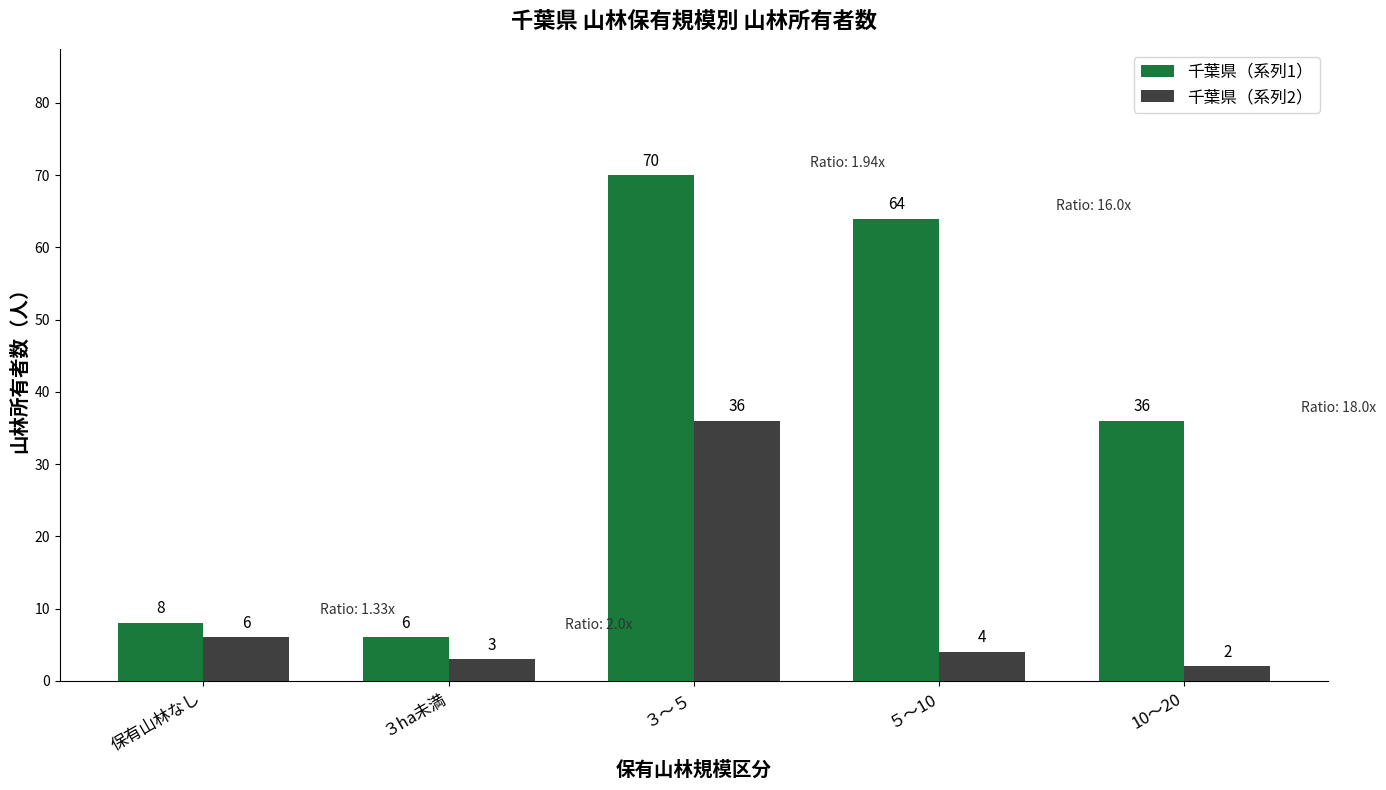

Which category has the lowest value across all series?

10～20